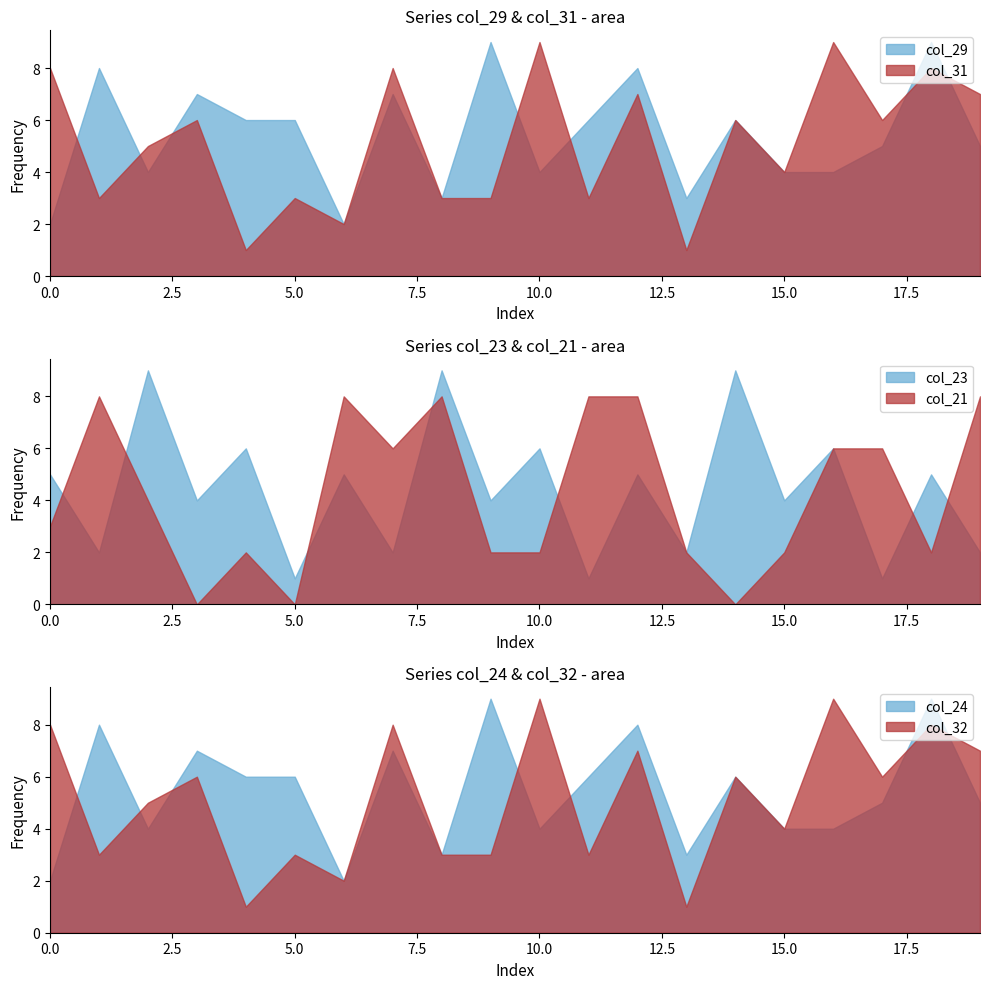

Count the col_31 values in the range 3 to 8.

15